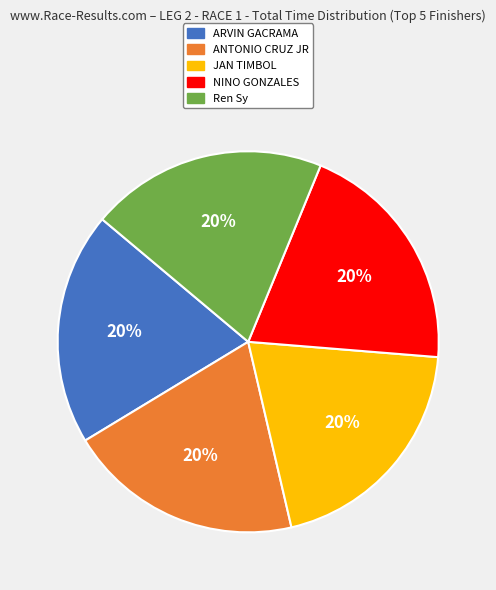

Combined, do NINO GONZALES and ARVIN GACRAMA account for over 50%?

No